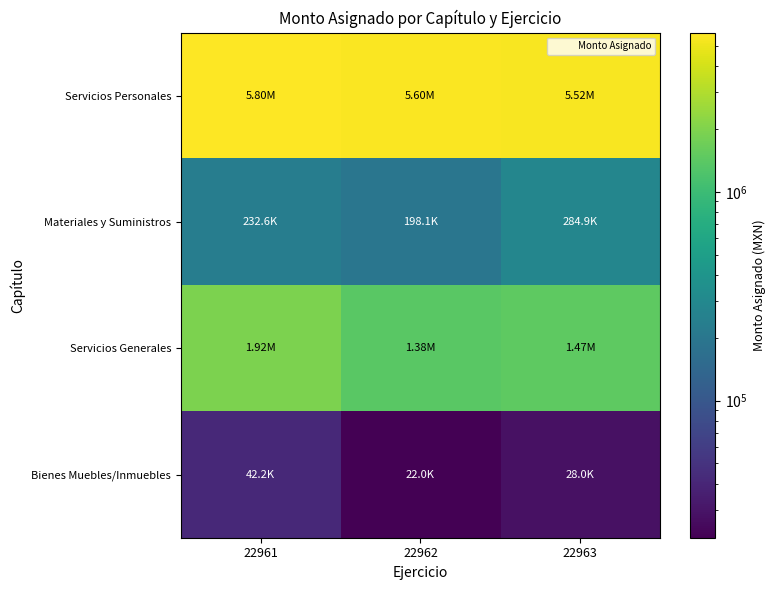

Which series has the largest range (max minus min)?

Servicios Generales